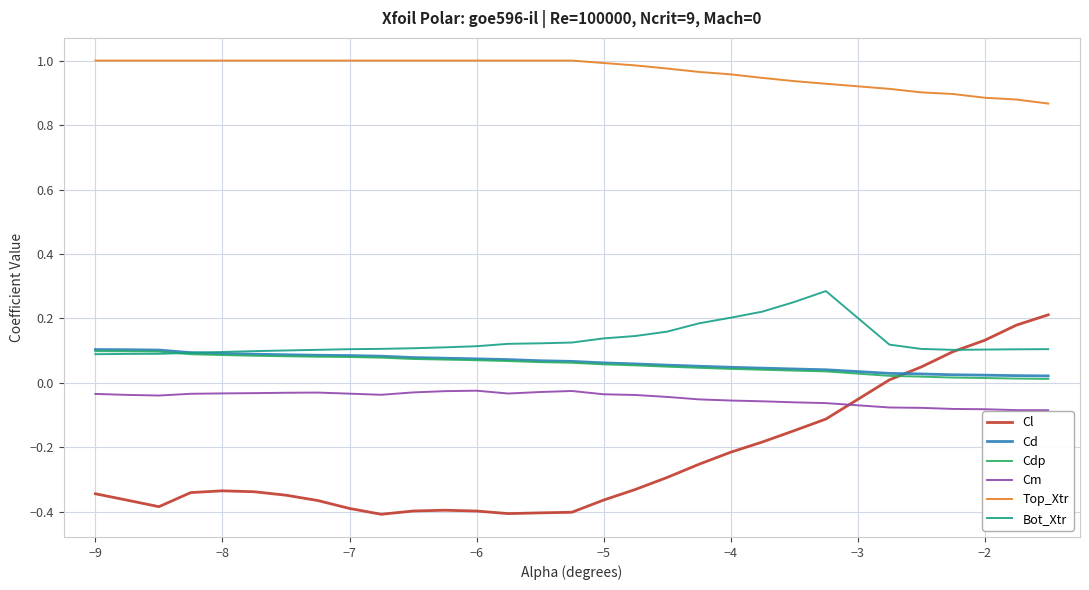

Which series has the largest range (max minus min)?

Cl